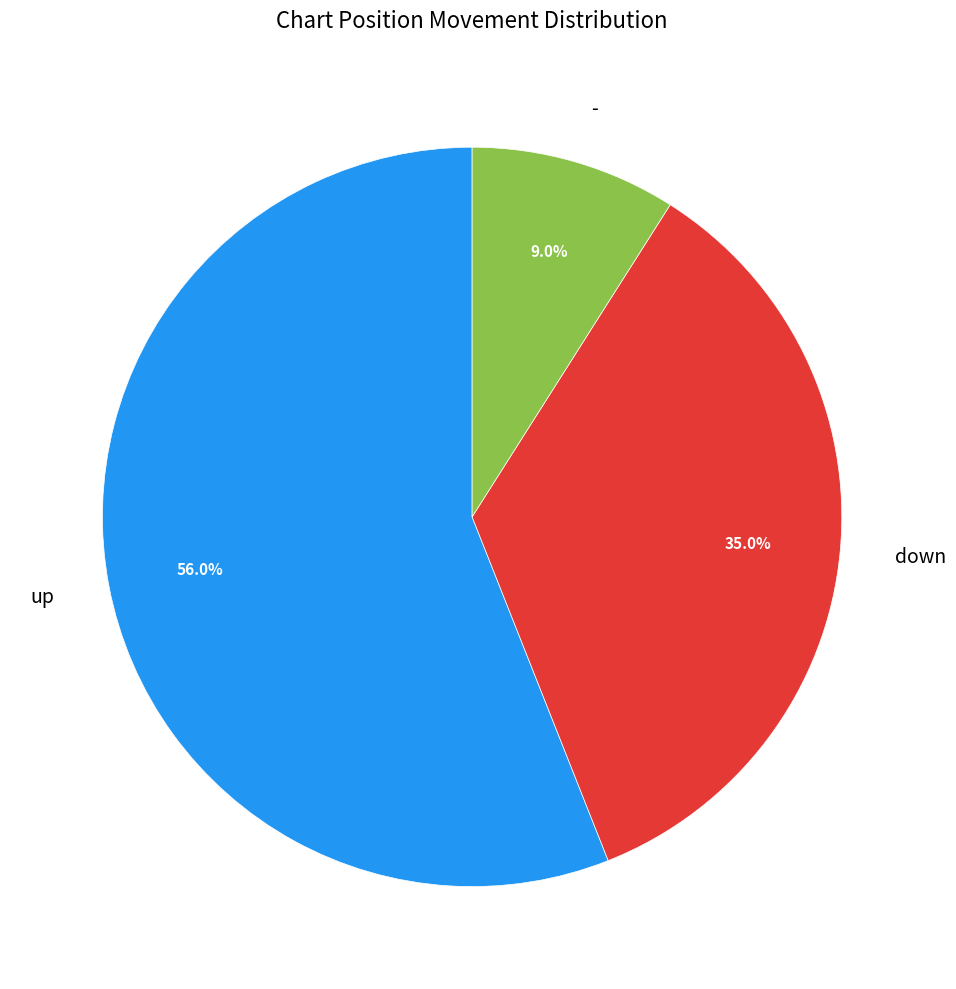

What percentage is the up slice, to the nearest percent?

56%